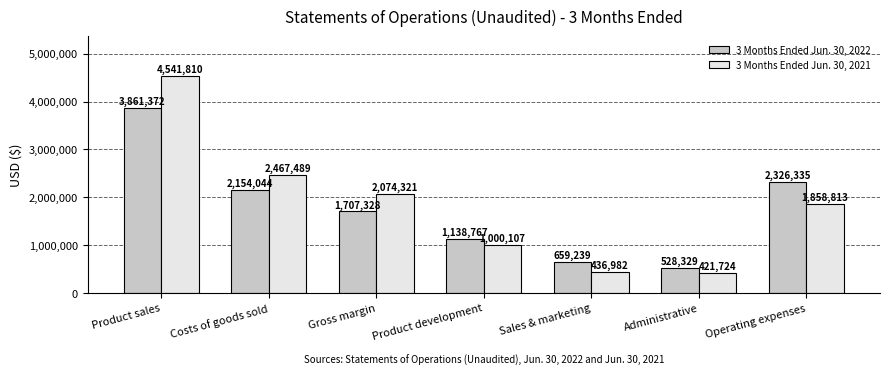

What is the label of the 5th bar from the right?

Gross margin